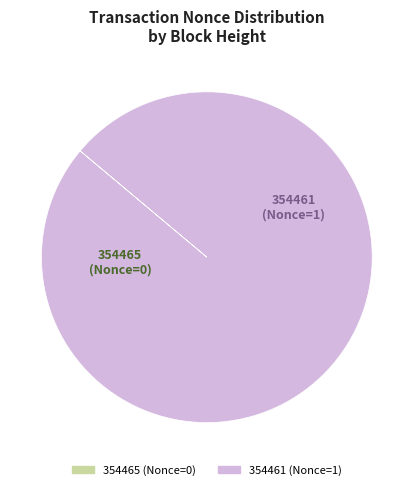

True or false: 354461 accounts for 100% of the total.

True